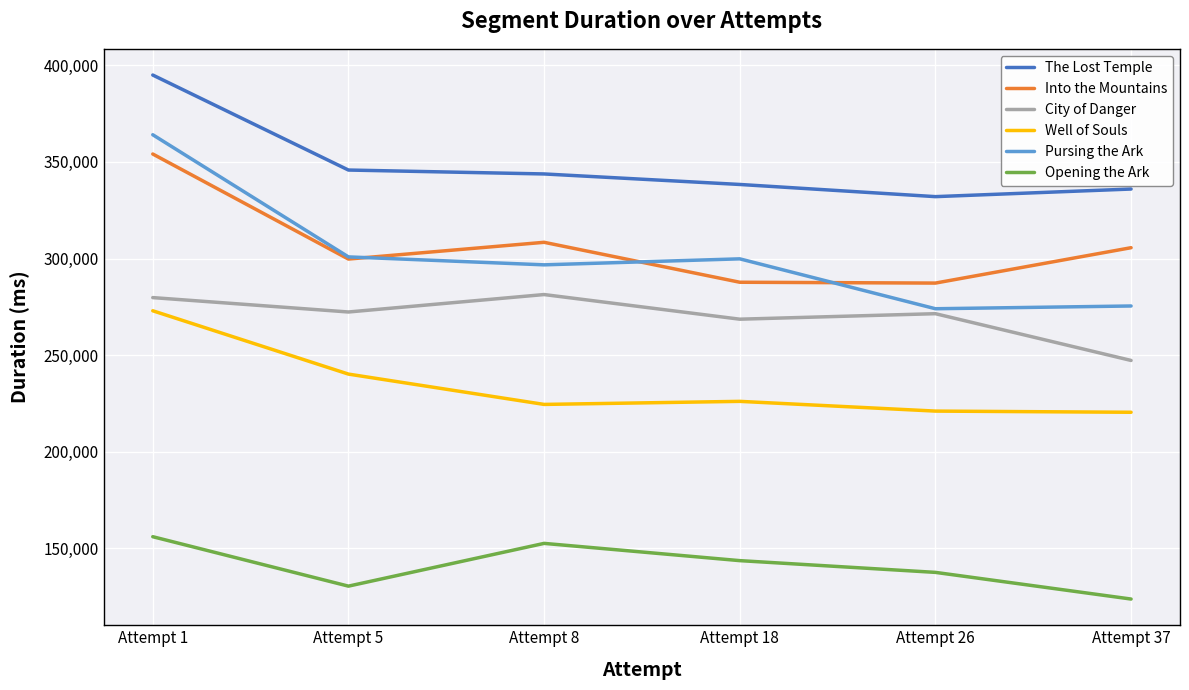

True or false: Opening the Ark has a value of 137583 at Attempt 26.

True